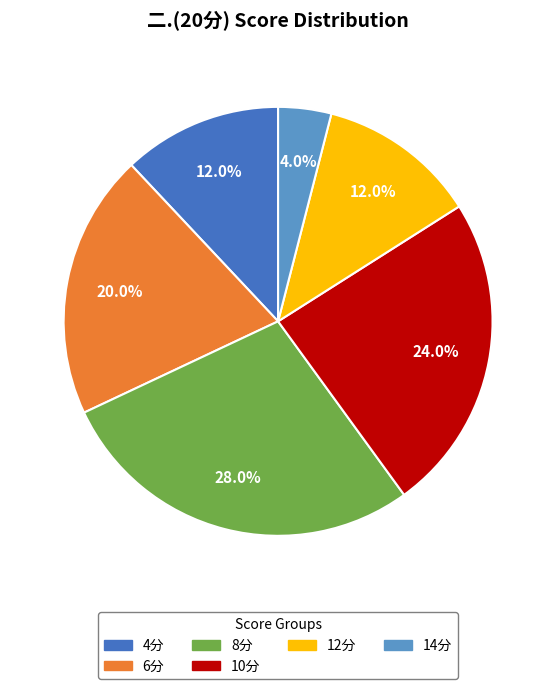

Is there any slice that represents more than half of the pie?

No